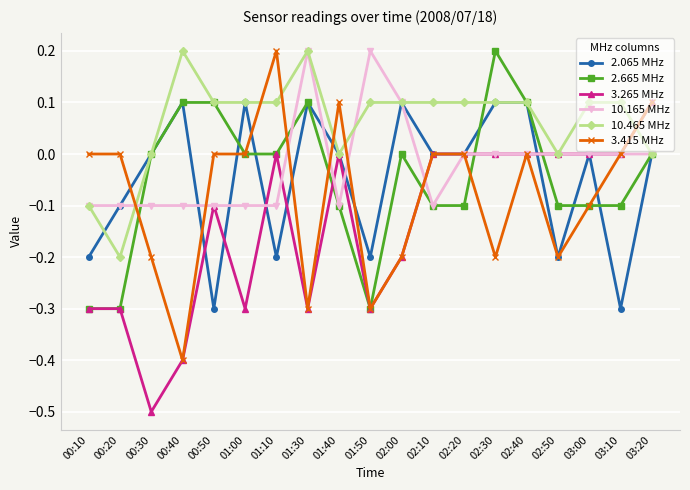

True or false: 10.165 MHz and 3.265 MHz intersect in this chart.

True